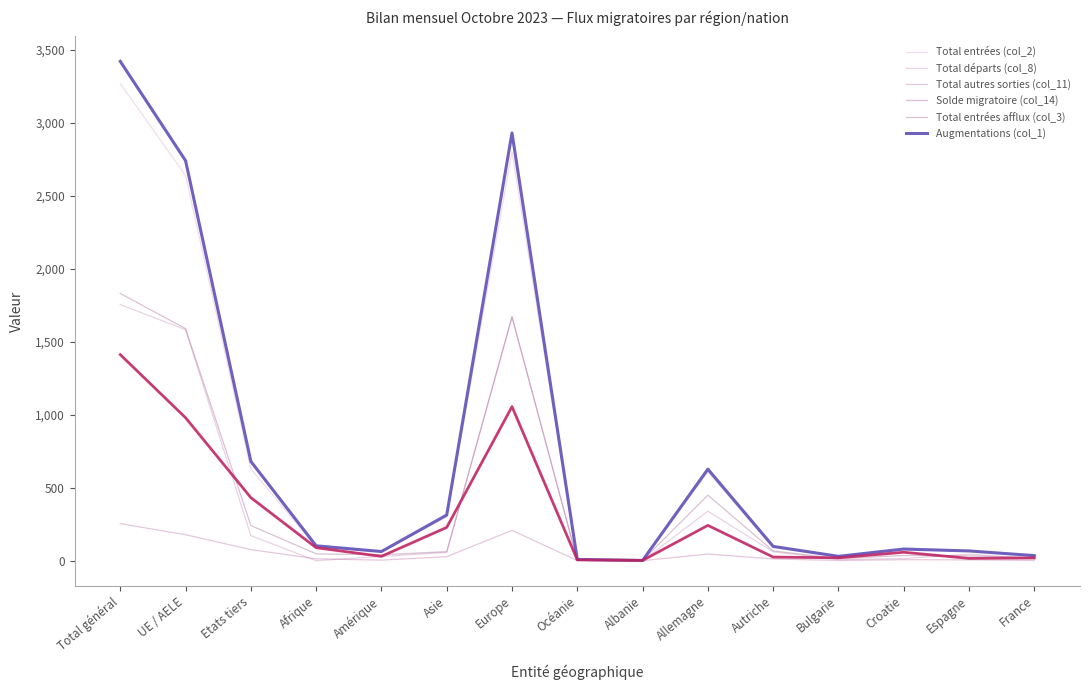

At which label does Solde migratoire (col_14) reach its peak?

Total général